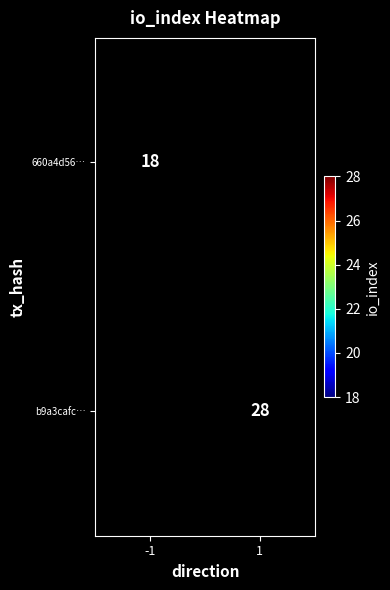

The b9a3cafc… series shows 16 at 1. True or false?

False